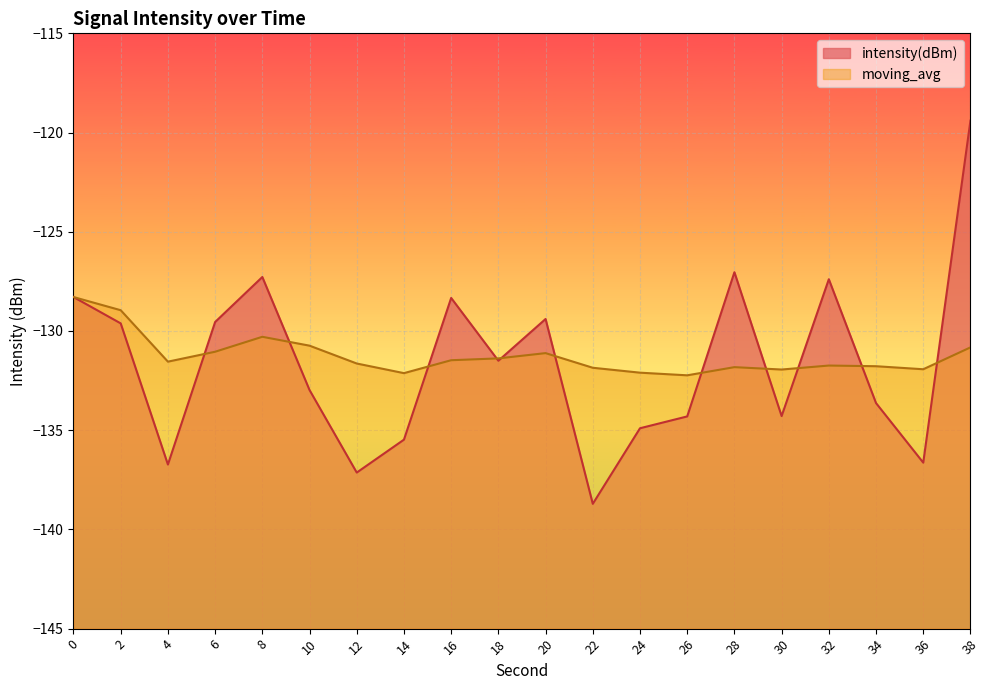

How many times do intensity(dBm) and moving_avg cross each other?

11